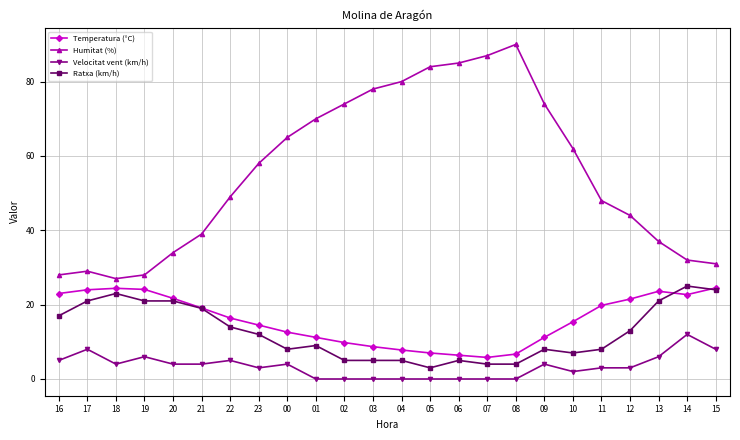

What is the value of the Humitat (%) point at the 6th from the left?

39.0